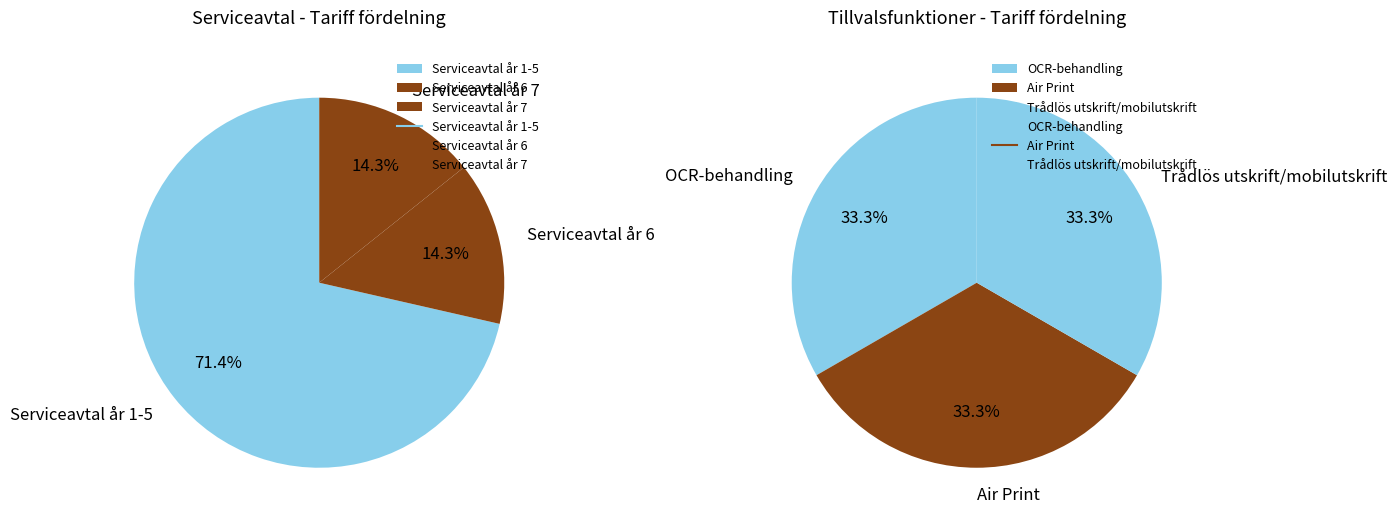

Does Serviceavtal år 1-5 represent more than half of the total?

Yes